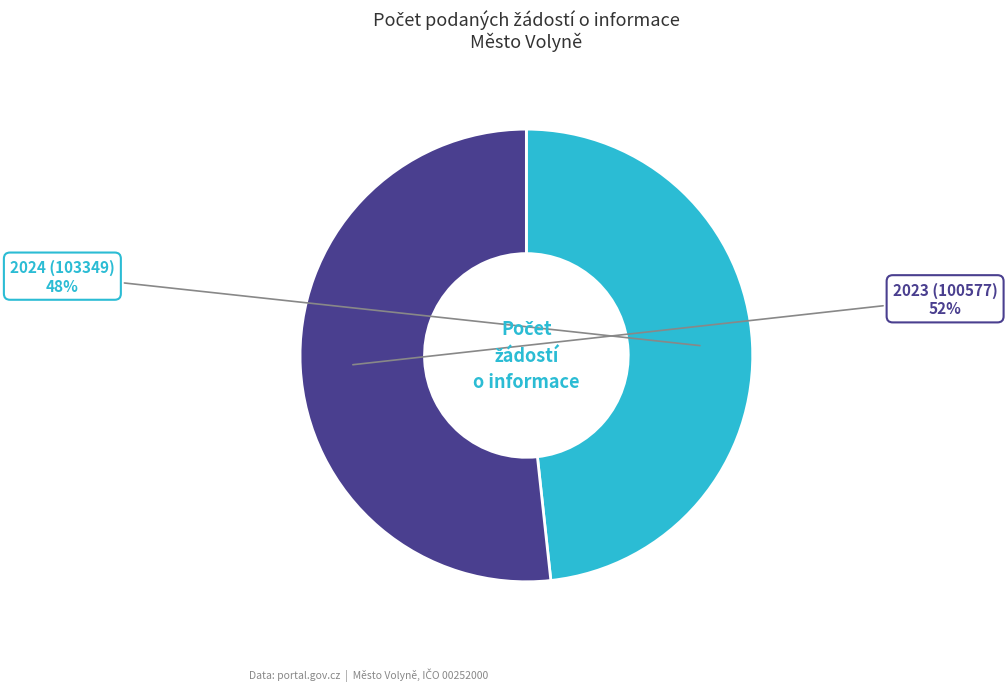

True or false: 2024 (103349) accounts for 48% of the total.

True